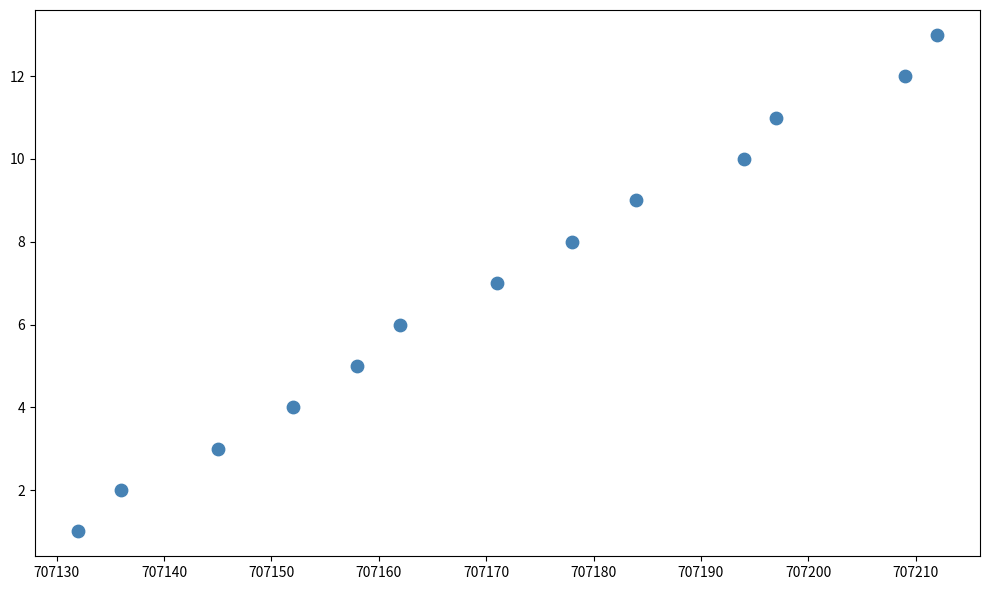

List the coordinates of all points as (Y, X) pairs, reading left to right.

(1, 707132)  (2, 707136)  (3, 707145)  (4, 707152)  (5, 707158)  (6, 707162)  (7, 707171)  (8, 707178)  (9, 707184)  (10, 707194)  (11, 707197)  (12, 707209)  (13, 707212)